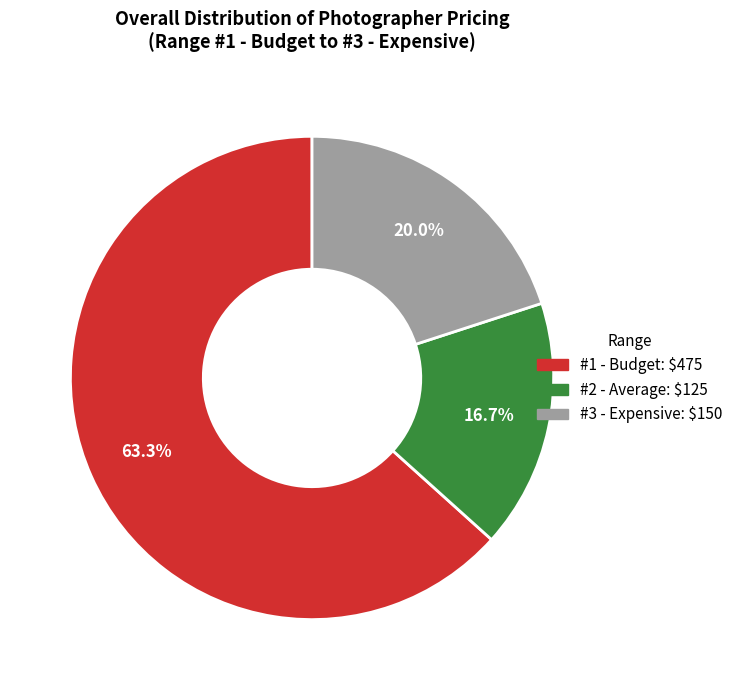

What percentage is the #2 - Average slice, to the nearest percent?

17%